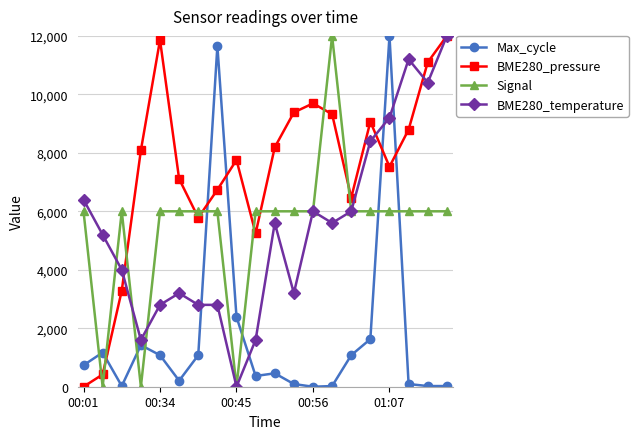

What is the greatest value displayed?

12000.0